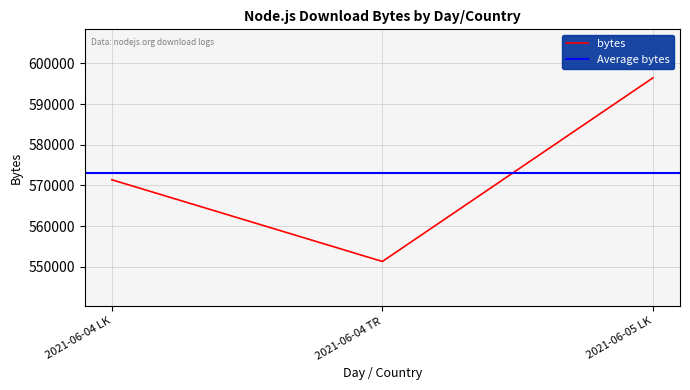

Is it true that the value at 2021-06-04 LK is 972879?

False